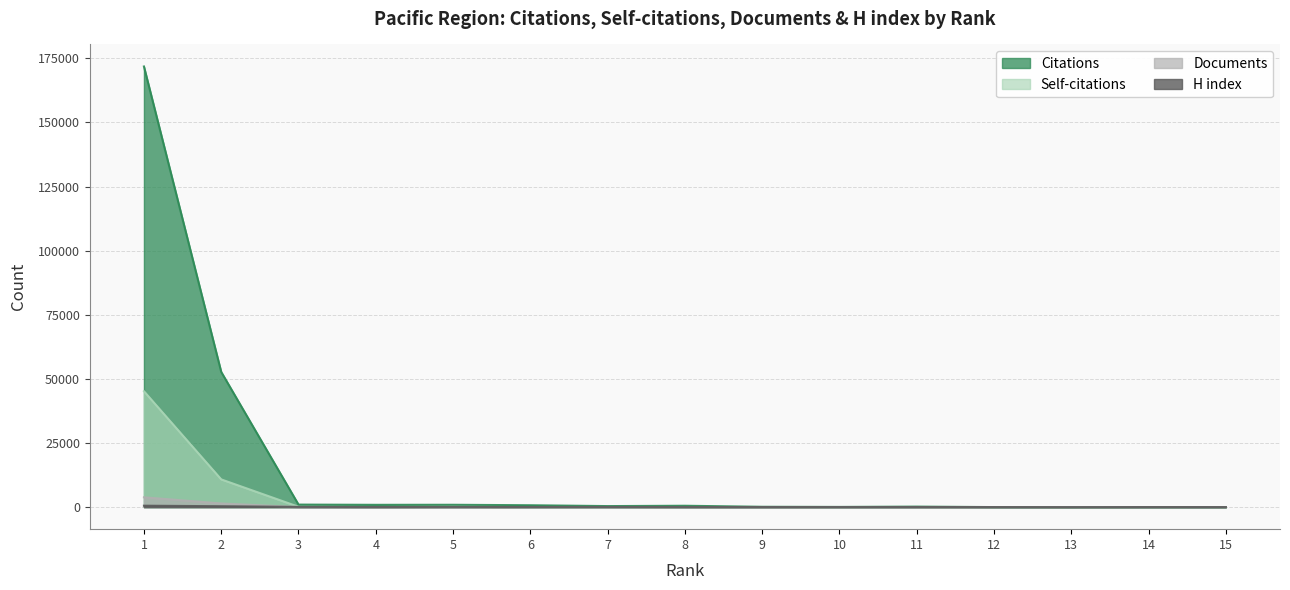

Count the number of data series in this chart.

4